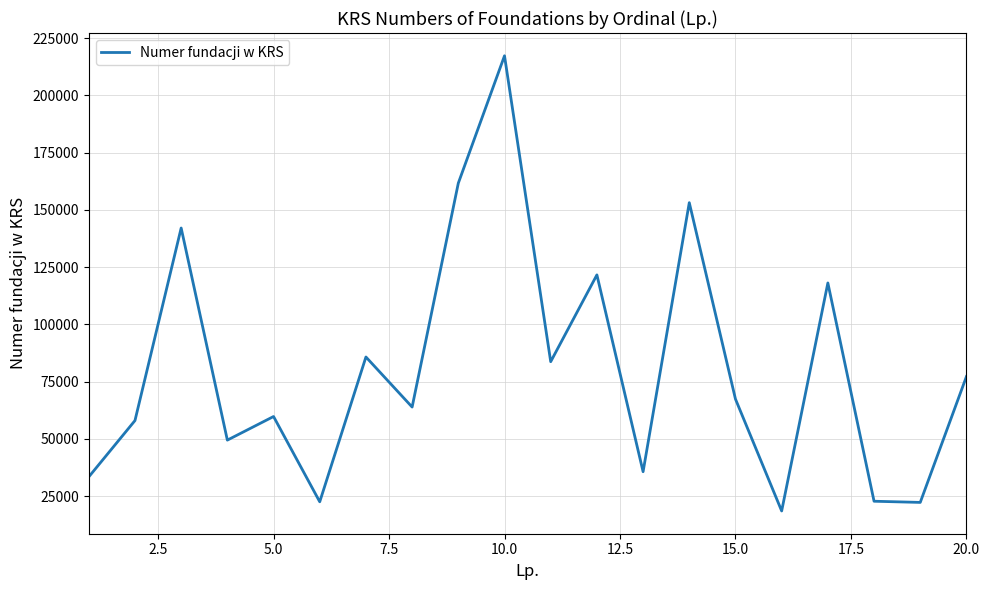

What is the maximum value shown in the chart?

217256